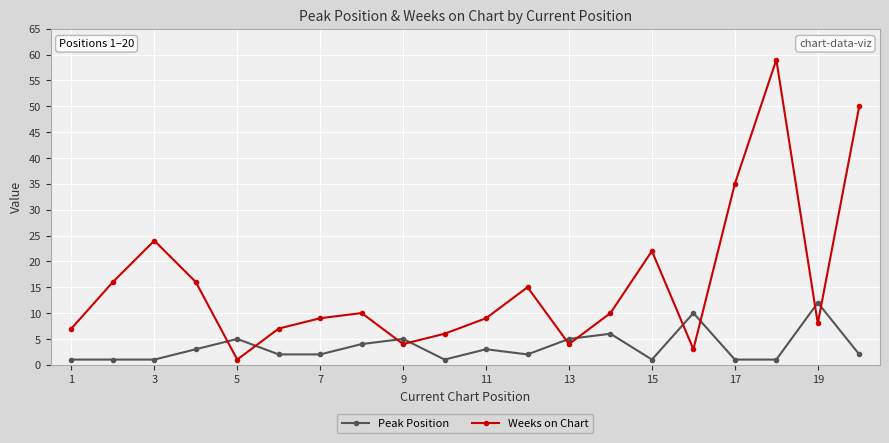

Which series has the widest spread of values?

Weeks on Chart